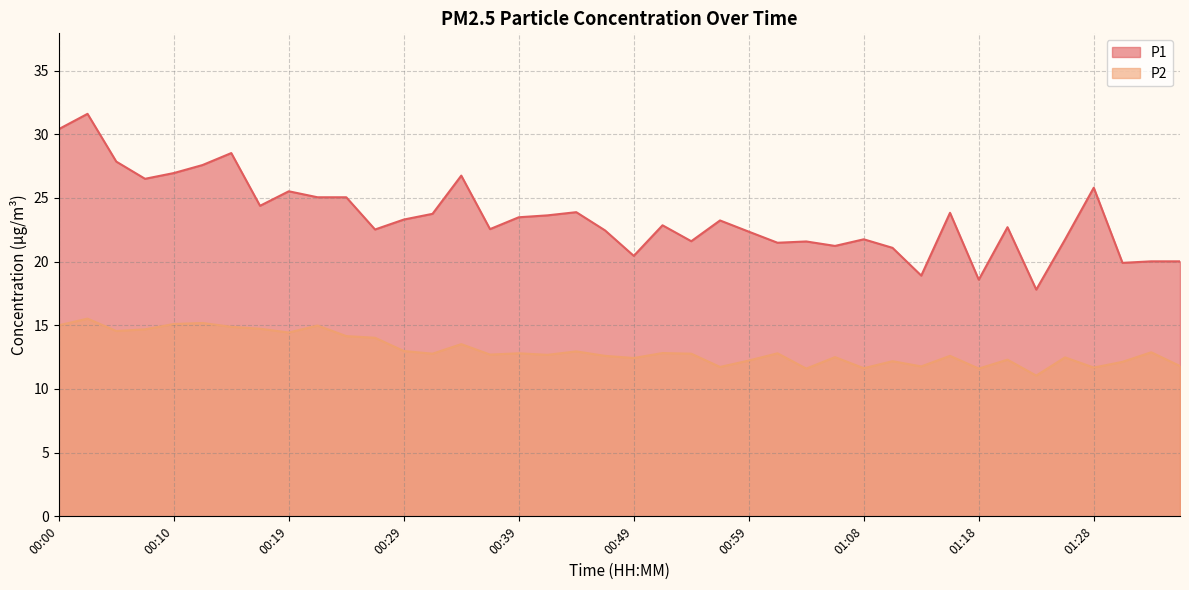

True or false: P1 and P2 intersect in this chart.

False